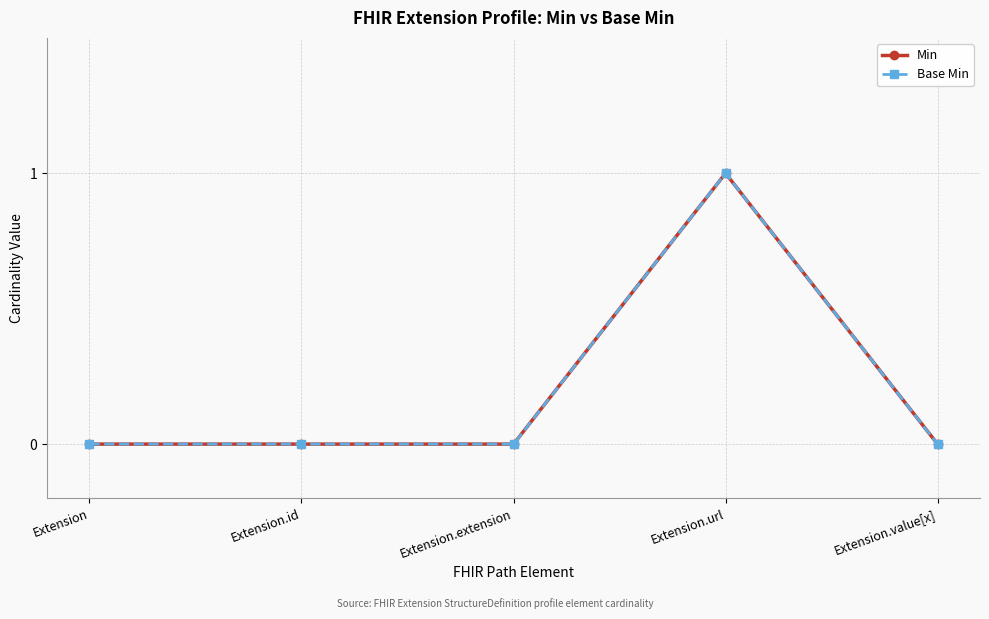

Reading left to right, what are all the values shown in this chart?

Min: Extension=0	Extension.id=0	Extension.extension=0	Extension.url=1	Extension.value[x]=0
Base Min: Extension=0	Extension.id=0	Extension.extension=0	Extension.url=1	Extension.value[x]=0